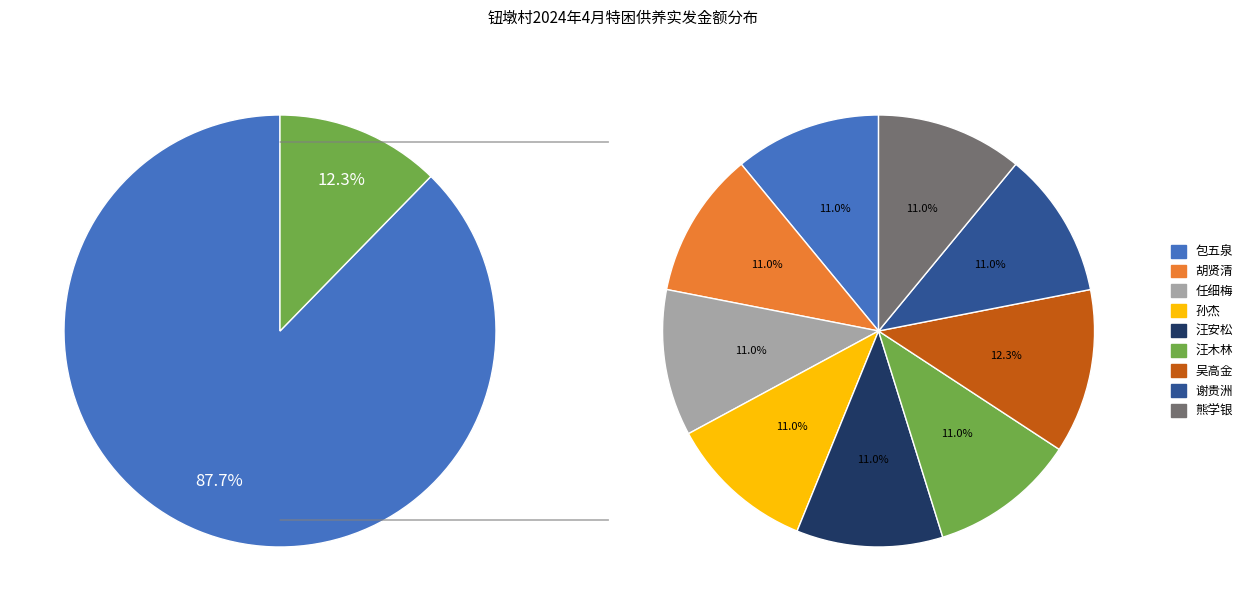

Count the number of slices in the pie.

9